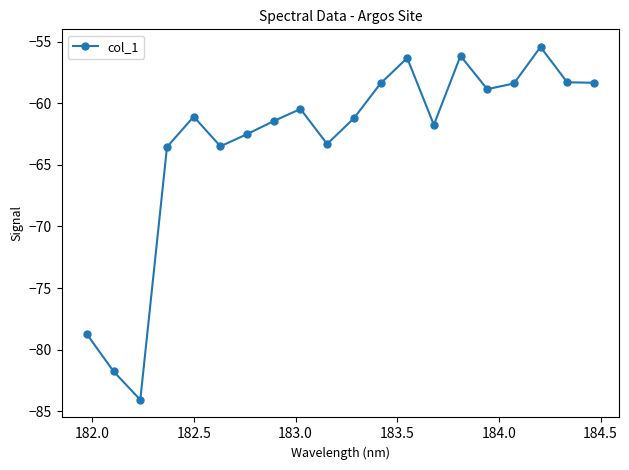

How many interior local peaks (higher than both neighbors) does the data have?

5